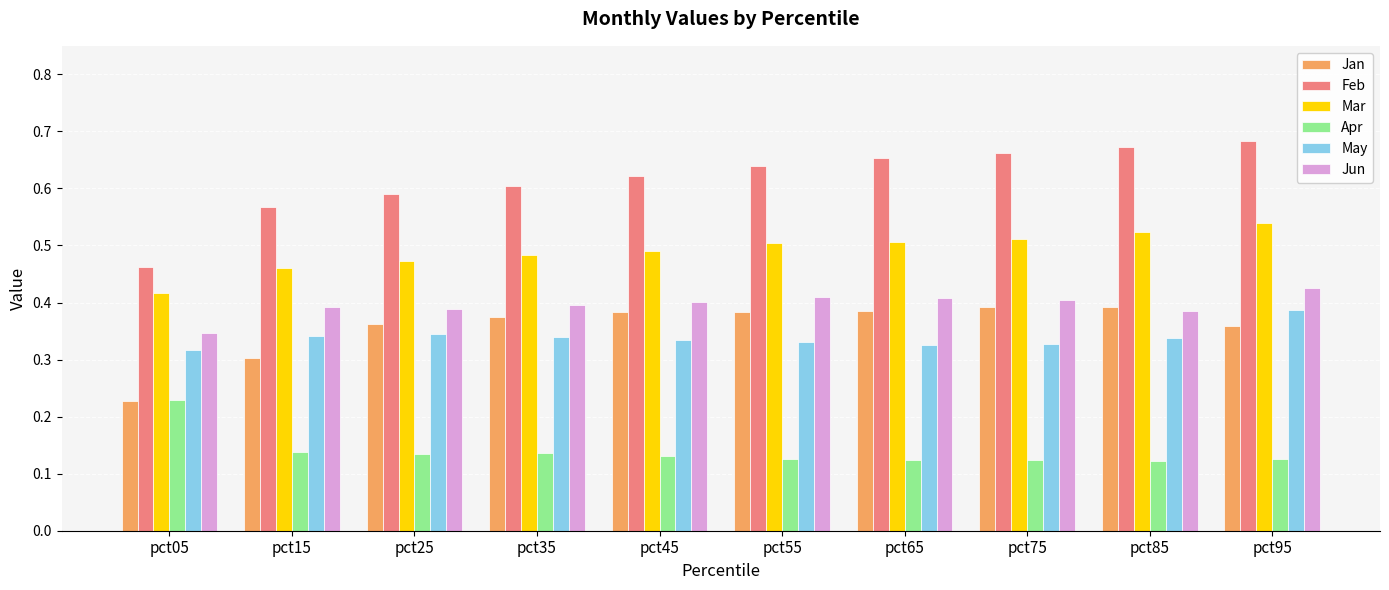

Which series has the widest spread of values?

Feb